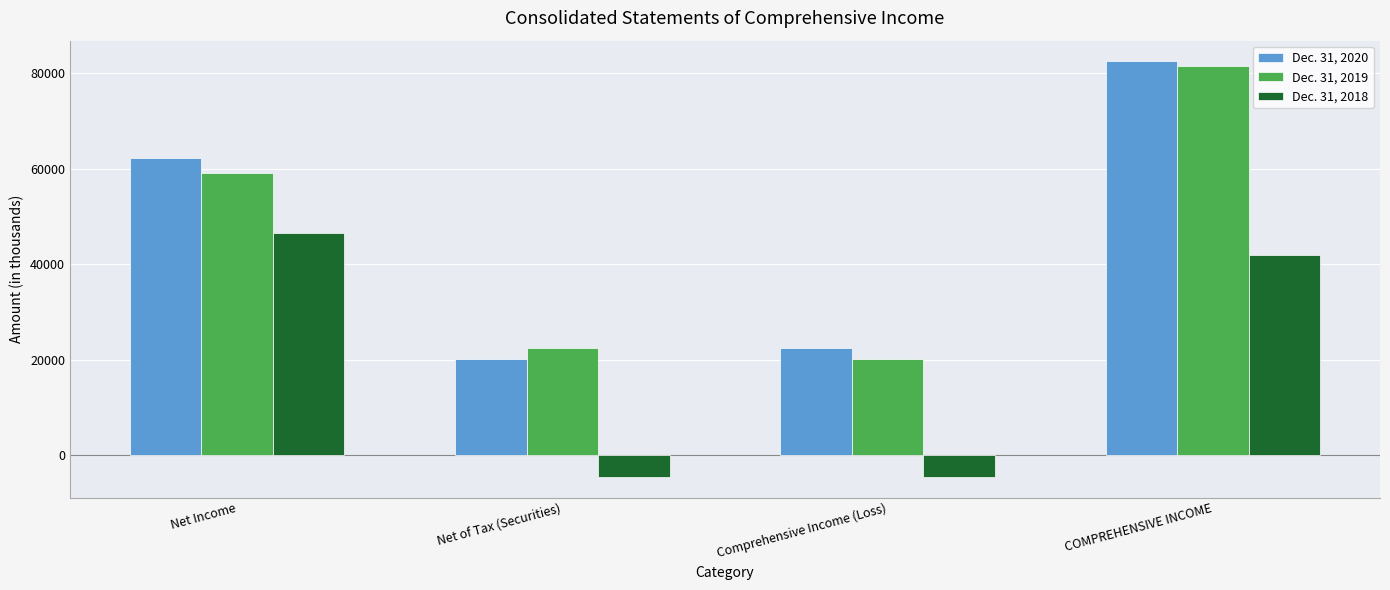

How many data points in Dec. 31, 2018 are less than 42051?

2